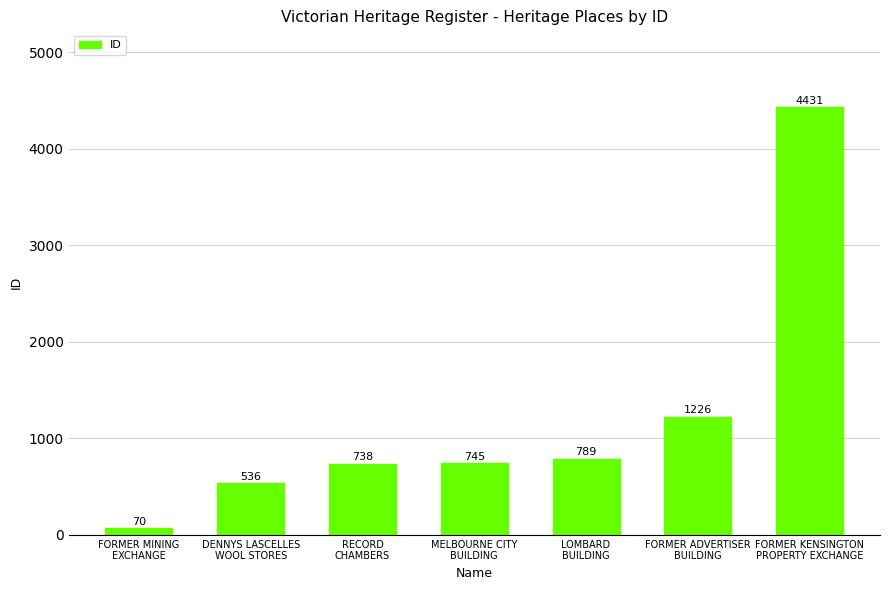

What is the maximum value shown in the chart?

4431